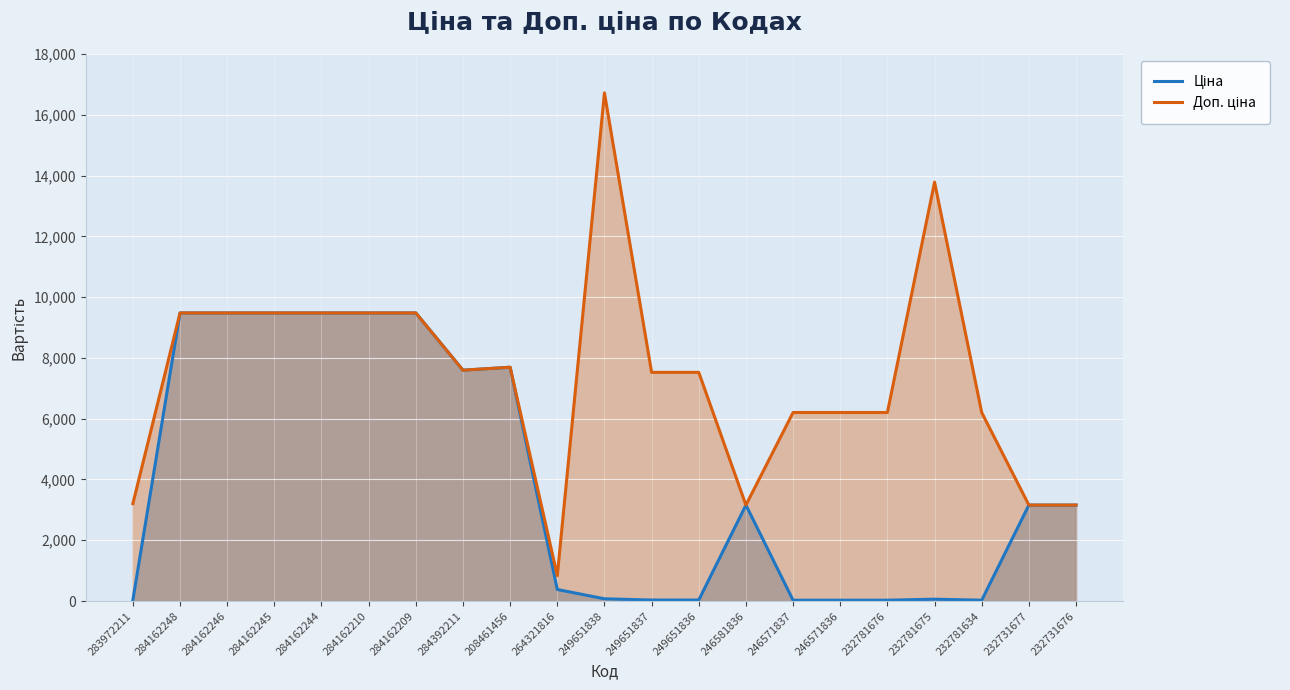

True or false: Ціна has more than 0 points higher than both neighbors.

True